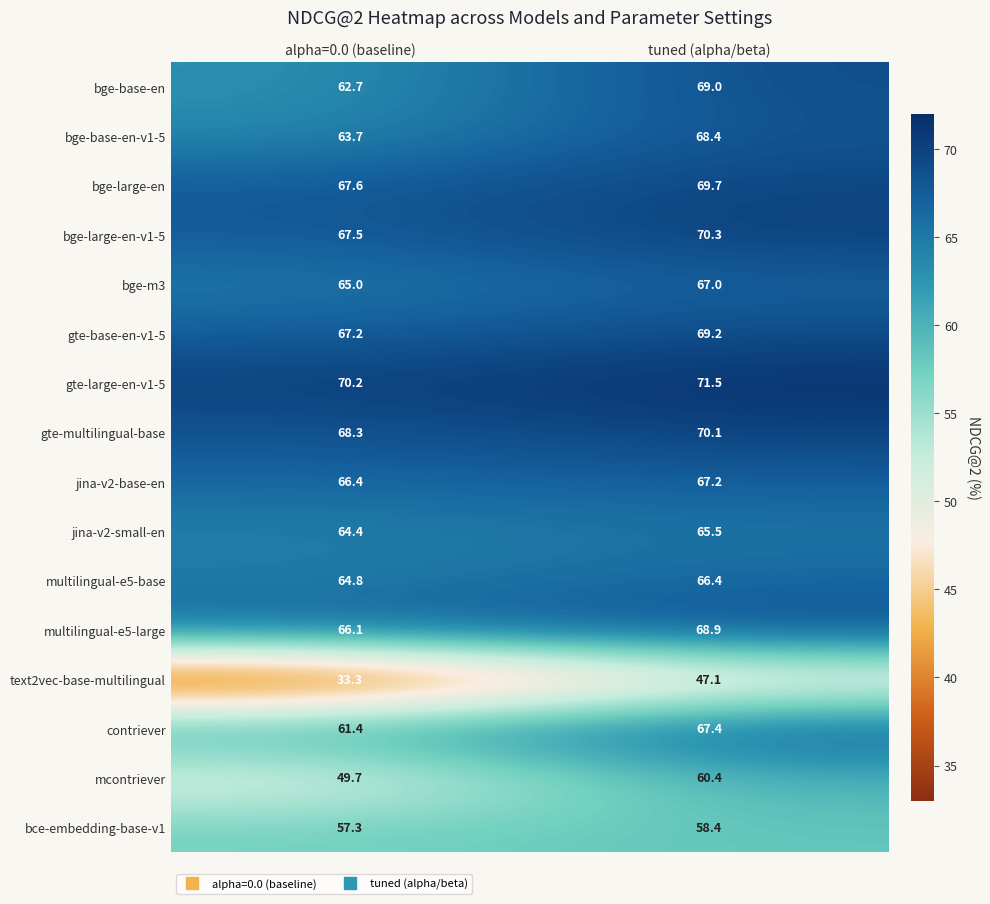

At which category is the sum across all series the highest?

tuned (alpha/beta)